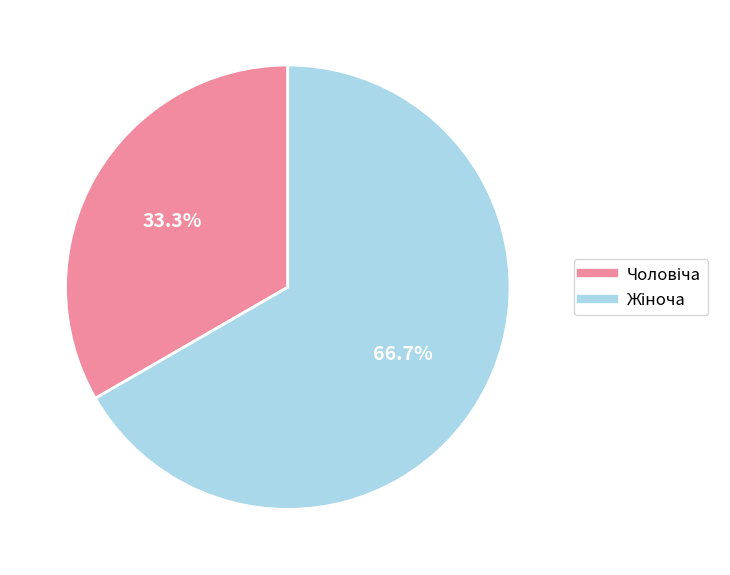

Does any single category account for the majority?

Yes